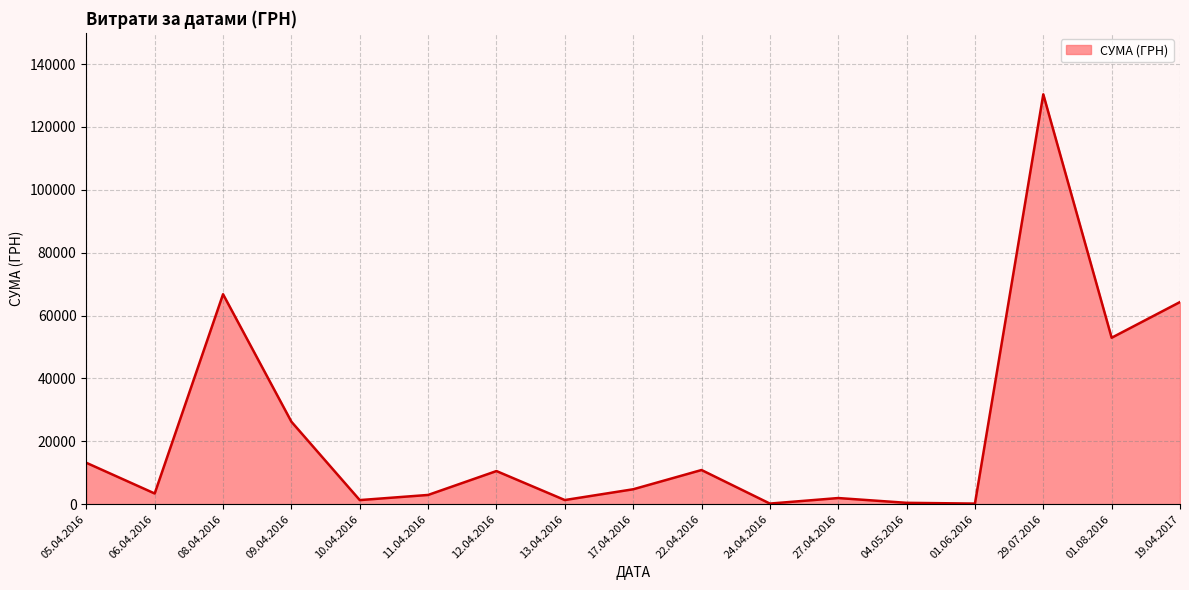

How many lines are shown in the chart?

1